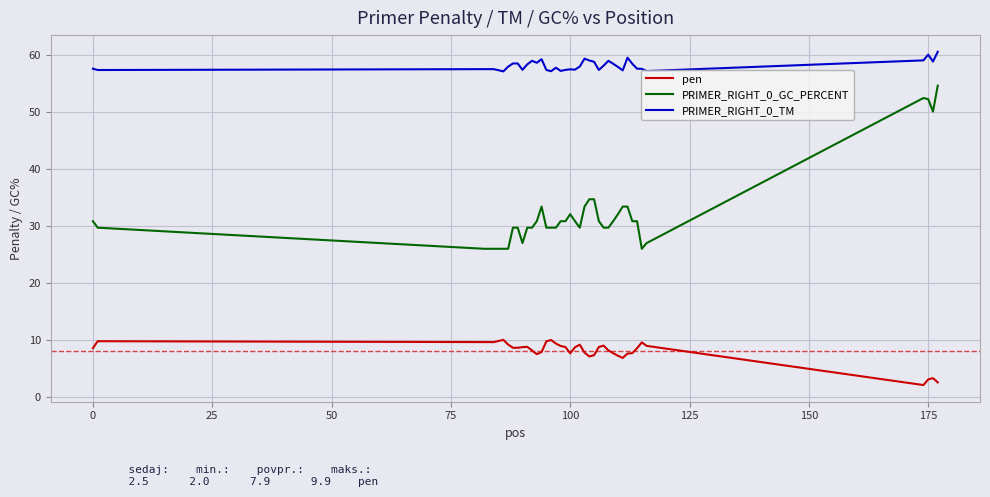

List the series in order of their overall mean, lowest first.

pen, PRIMER_RIGHT_0_GC_PERCENT, PRIMER_RIGHT_0_TM